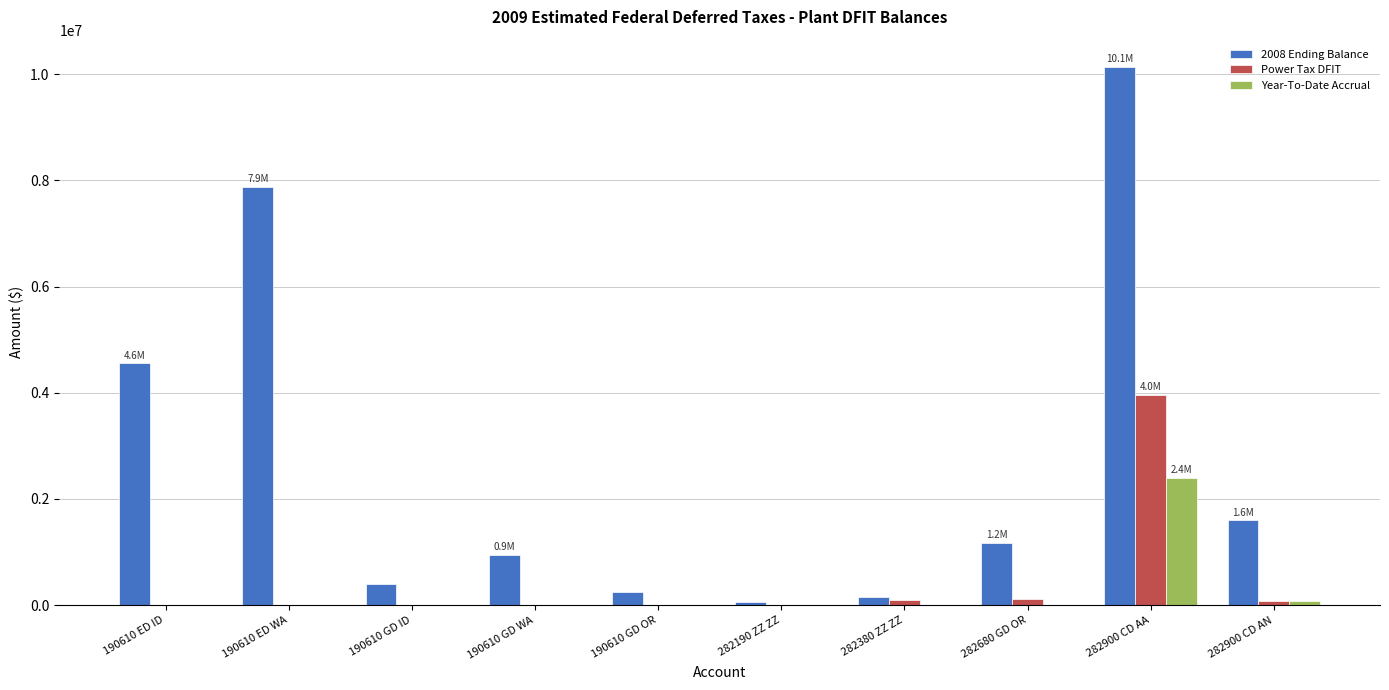

Which category has the highest value in the Year-To-Date Accrual series?

282900 CD AA